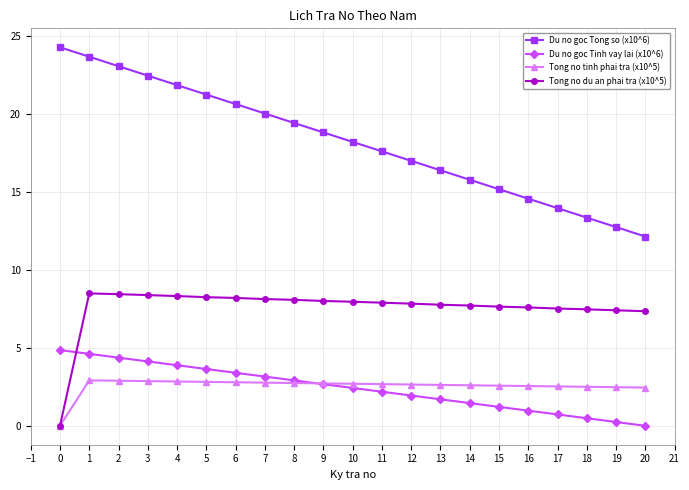

True or false: Tong no tinh phai tra (x10^5) has a value of 2.5 at 17.

True